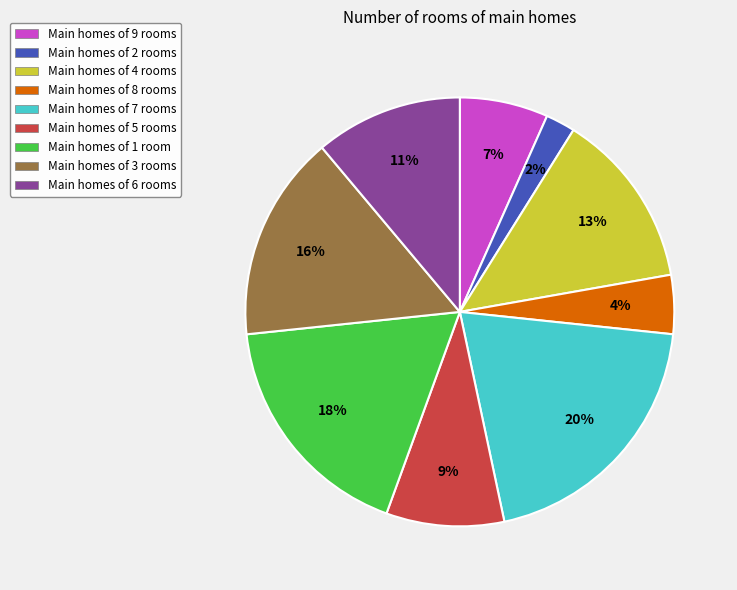

Is there a majority slice in this chart?

No